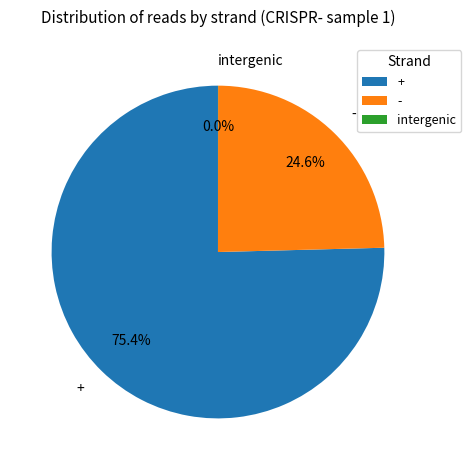

Which category has the biggest portion of the pie?

+